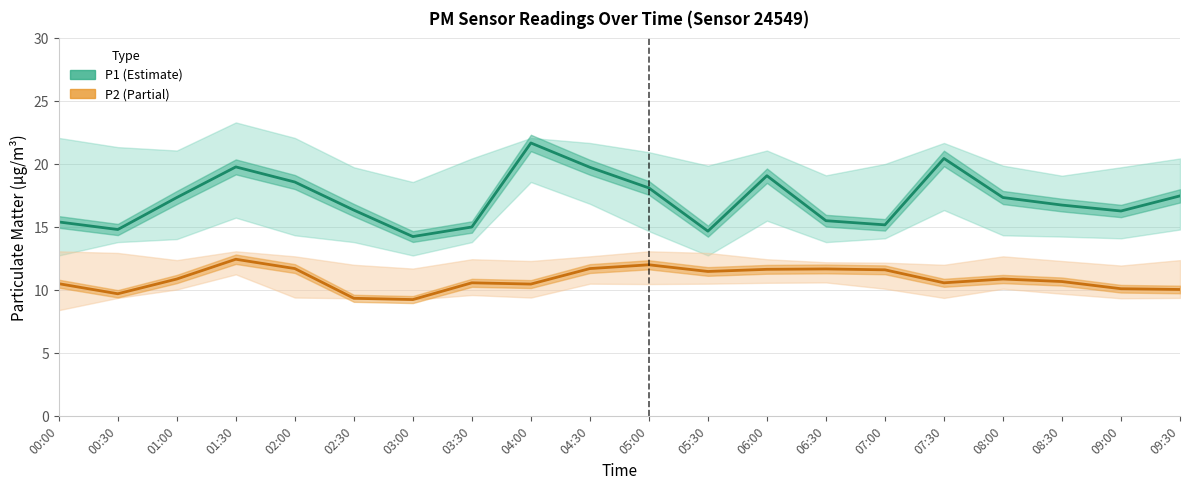

What is the label of the 9th point from the left?

04:00